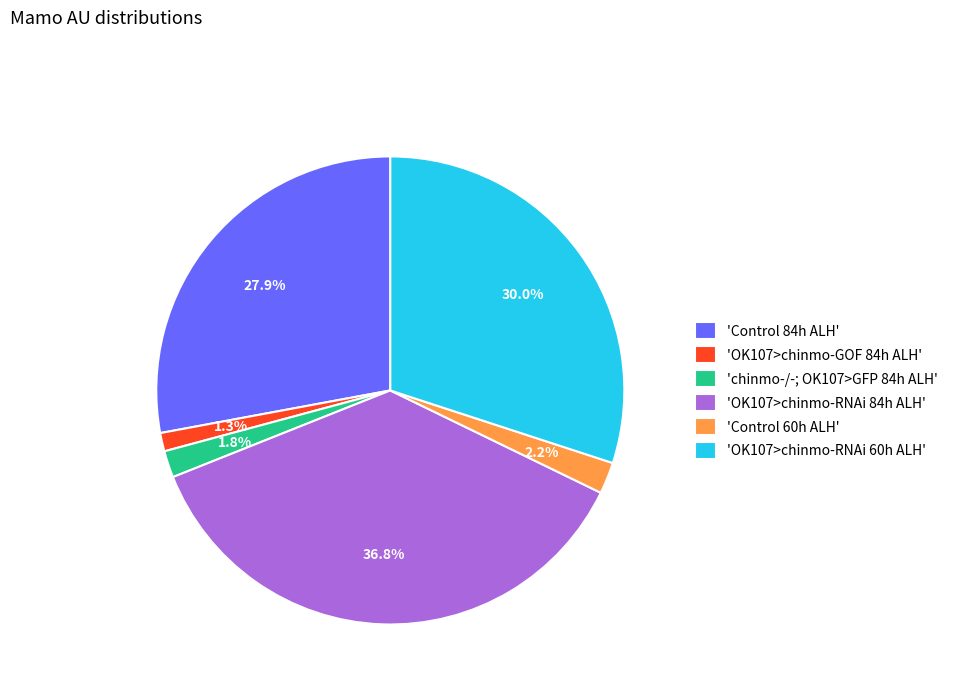

Combined, what portion of the pie is 'OK107>chinmo-GOF 84h ALH' and 'OK107>chinmo-RNAi 60h ALH'?

31.3%